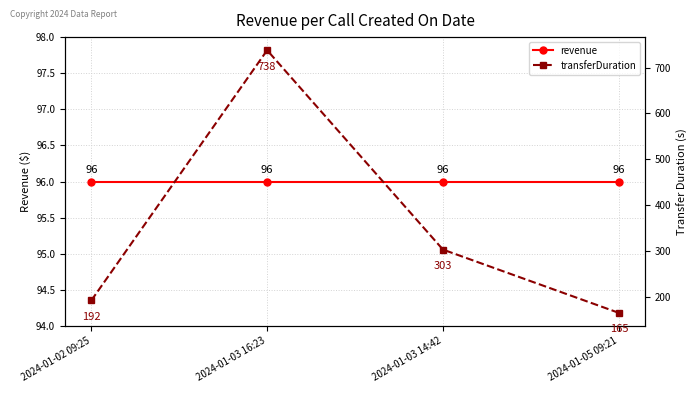

Reading left to right, what are all the values shown in this chart?

revenue: 2024-01-02 09:25=96	2024-01-03 16:23=96	2024-01-03 14:42=96	2024-01-05 09:21=96
transferDuration: 2024-01-02 09:25=192	2024-01-03 16:23=738	2024-01-03 14:42=303	2024-01-05 09:21=165